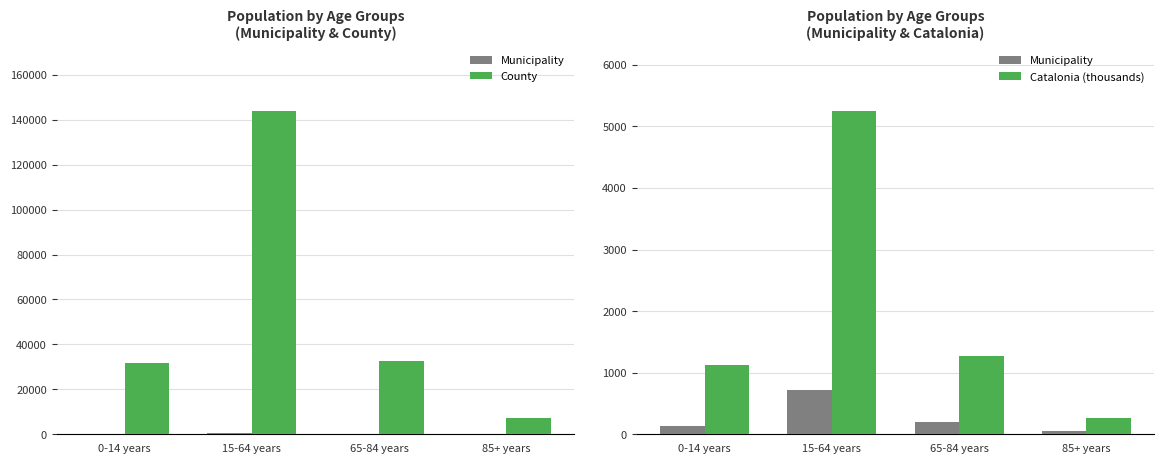

What are all the series names shown in the legend?

Municipality, County, Catalonia (thousands)